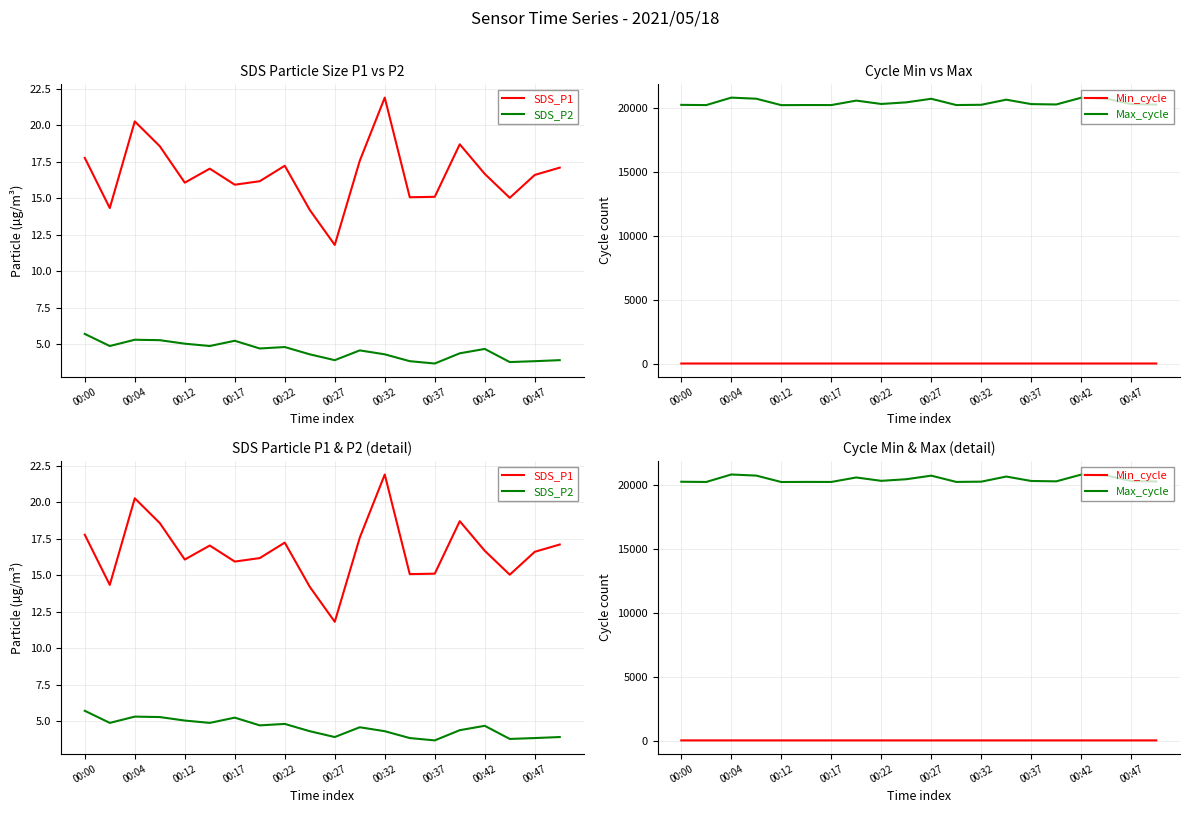

Is it true that Min_cycle equals 10.7 at 00:12?

False